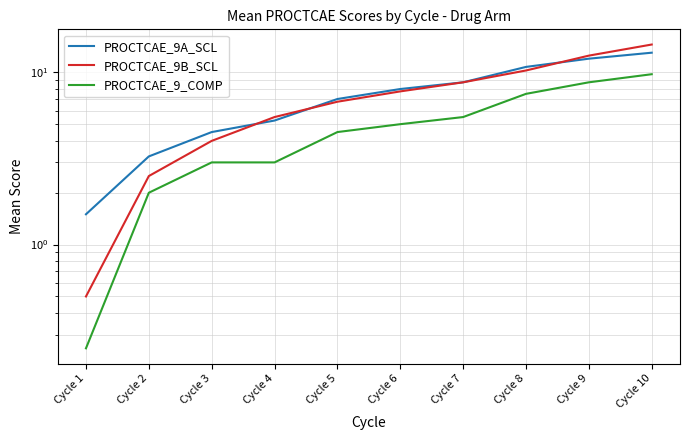

What is the spread (max minus min) of values at Cycle 6?

3.0